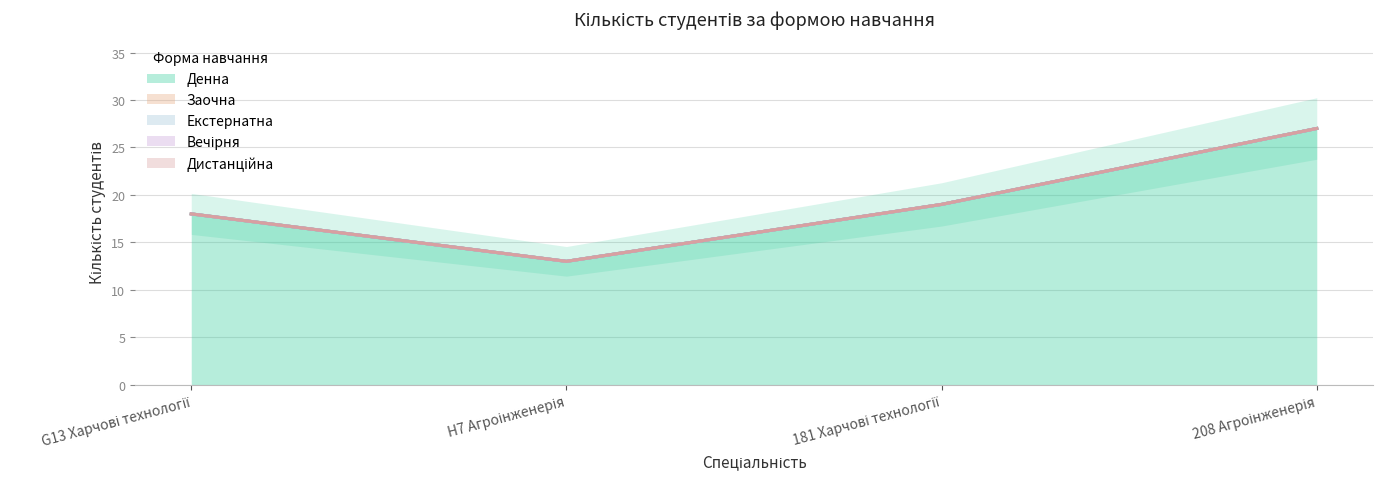

At which category does Денна reach its first local valley?

H7 Агроінженерія